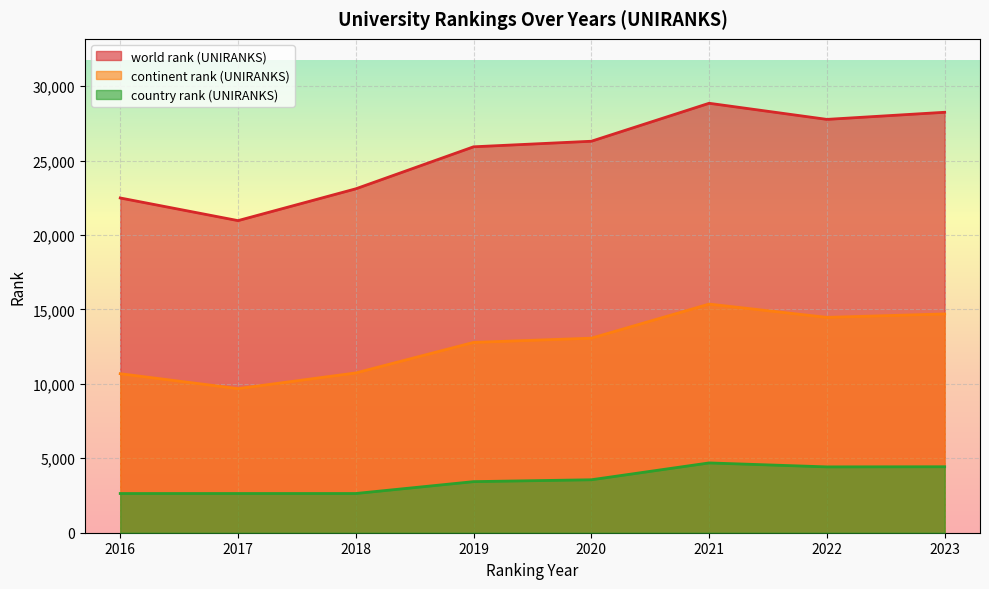

List the series in order of their peak value, highest first.

world rank (UNIRANKS), continent rank (UNIRANKS), country rank (UNIRANKS)